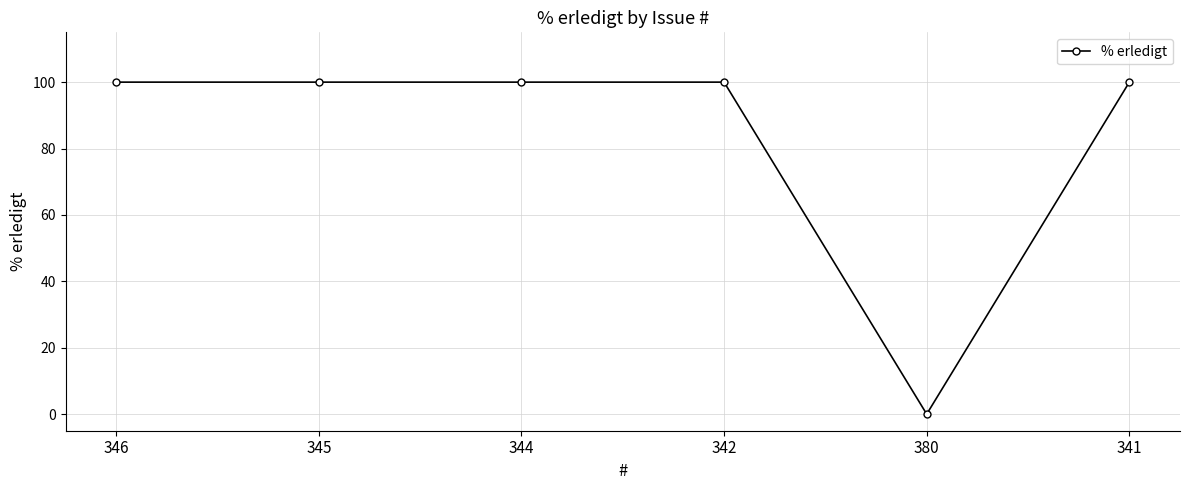

Which label corresponds to the smallest value in the chart?

380